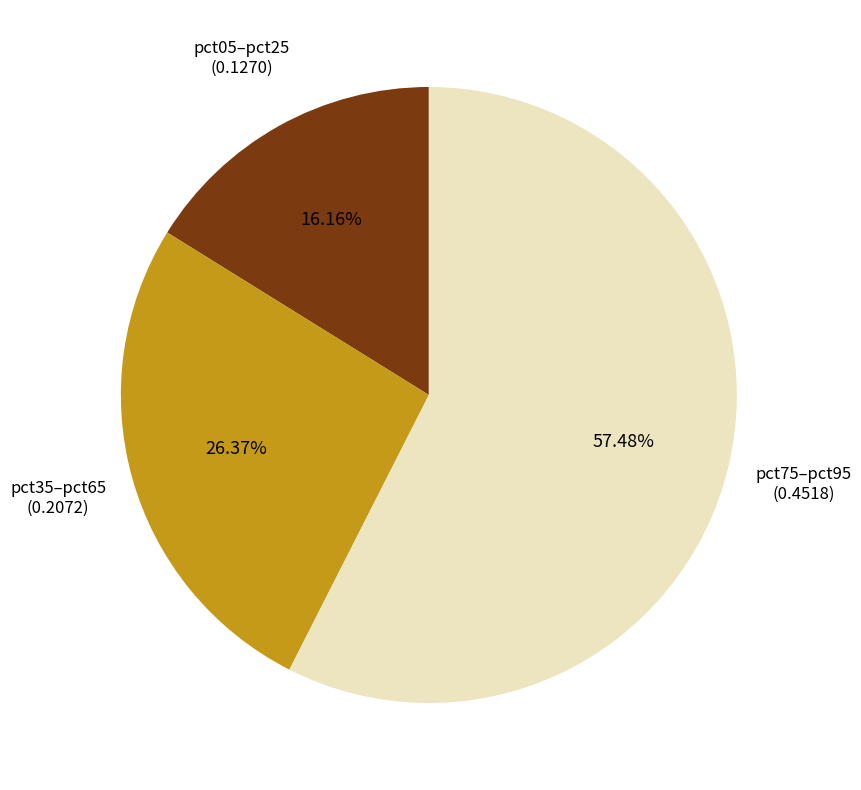

Is there a majority slice in this chart?

Yes